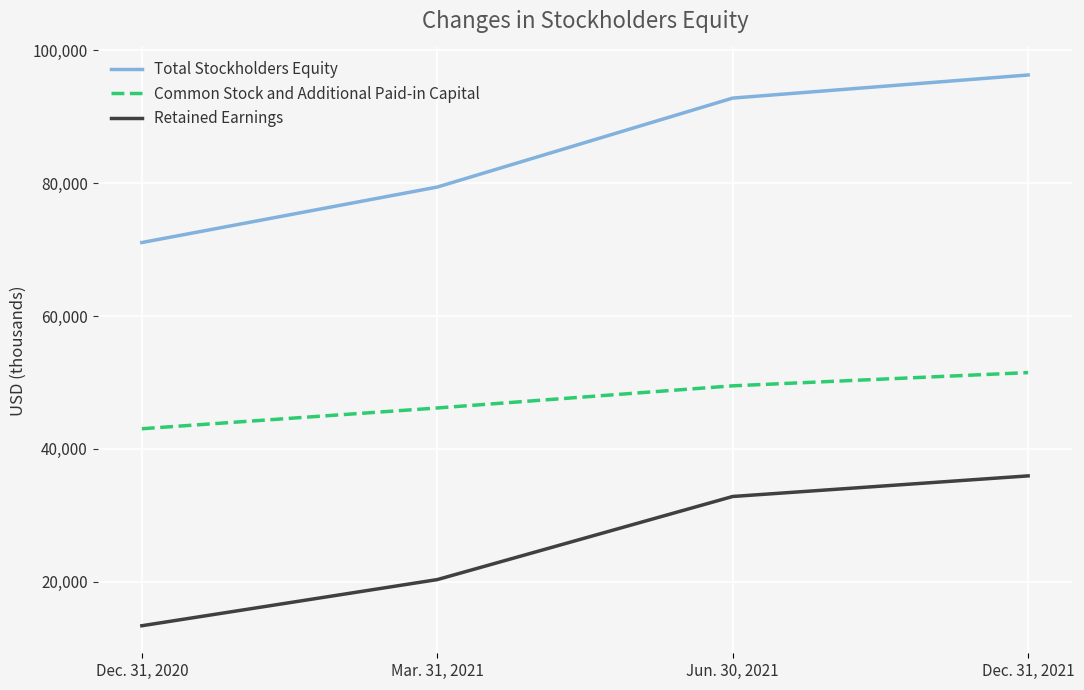

How many Common Stock and Additional Paid-in Capital values are between 46168 and 51496?

3